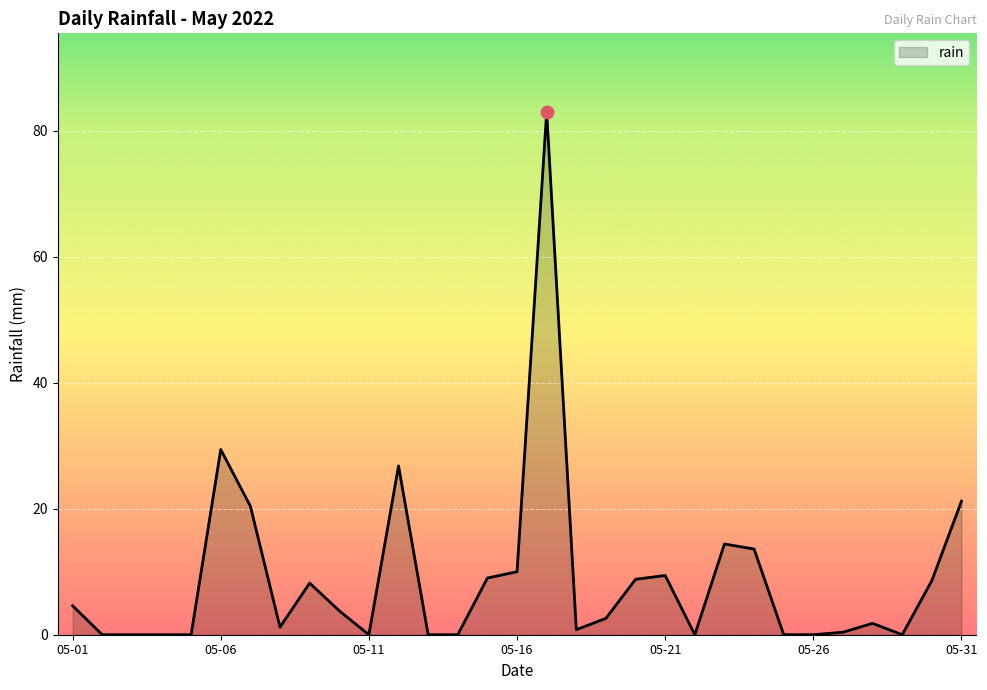

What is the difference between the maximum and minimum values?

83.0